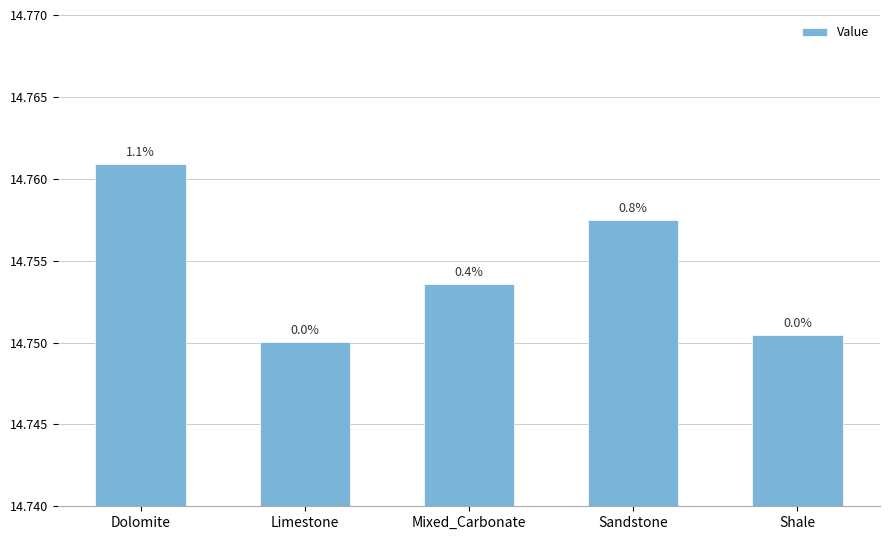

Reading right to left, list all the values displayed in this chart.

Shale=14.8	Sandstone=14.8	Mixed_Carbonate=14.8	Limestone=14.8	Dolomite=14.8